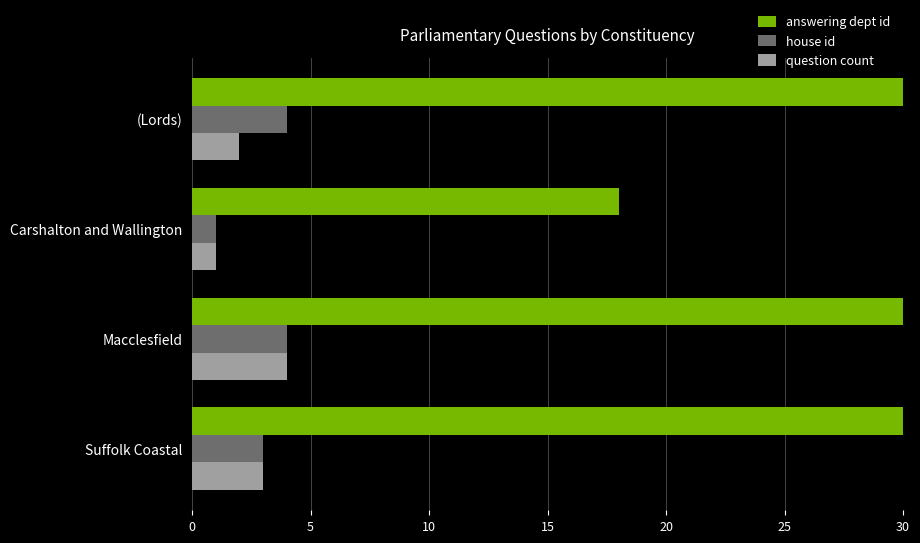

Between Suffolk Coastal and Macclesfield, which is larger?

Macclesfield